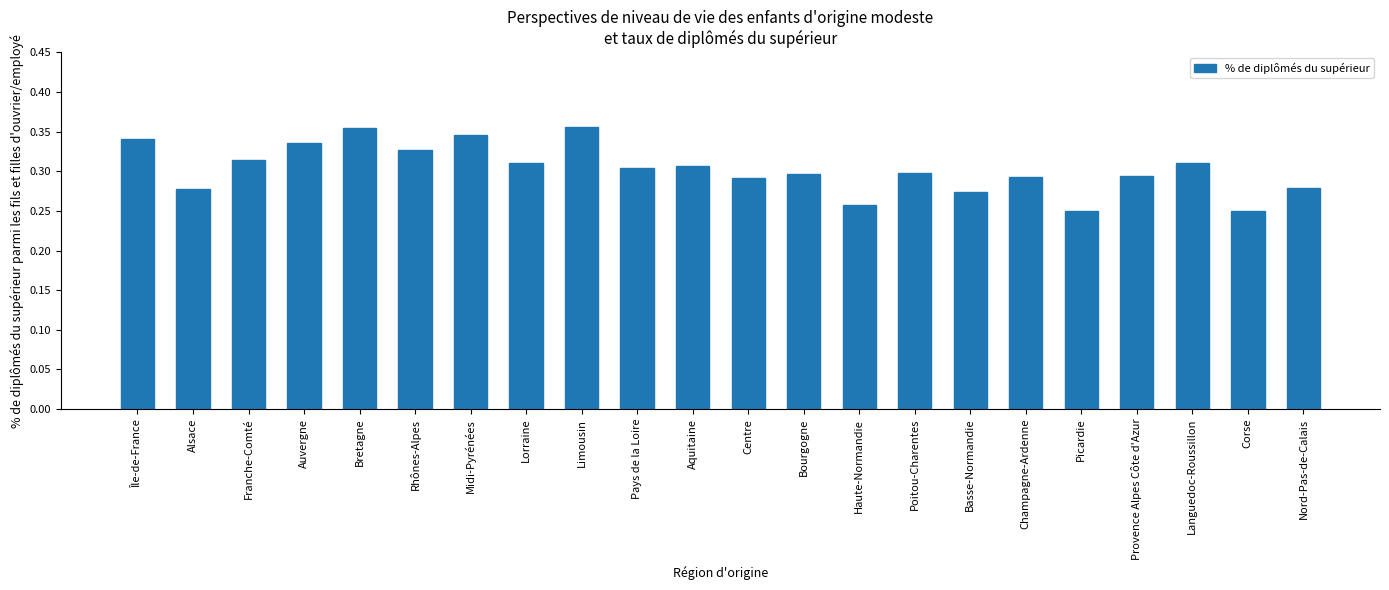

What is the sum of the values at Rhônes-Alpes and Languedoc-Roussillon?

0.6